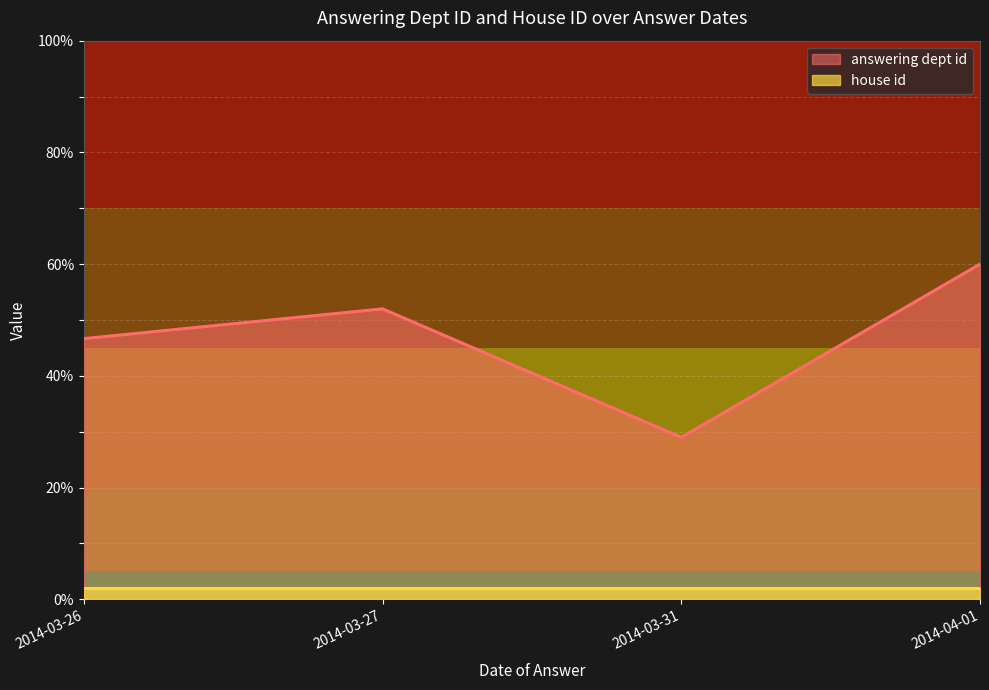

True or false: answering dept id and house id cross at least once.

False